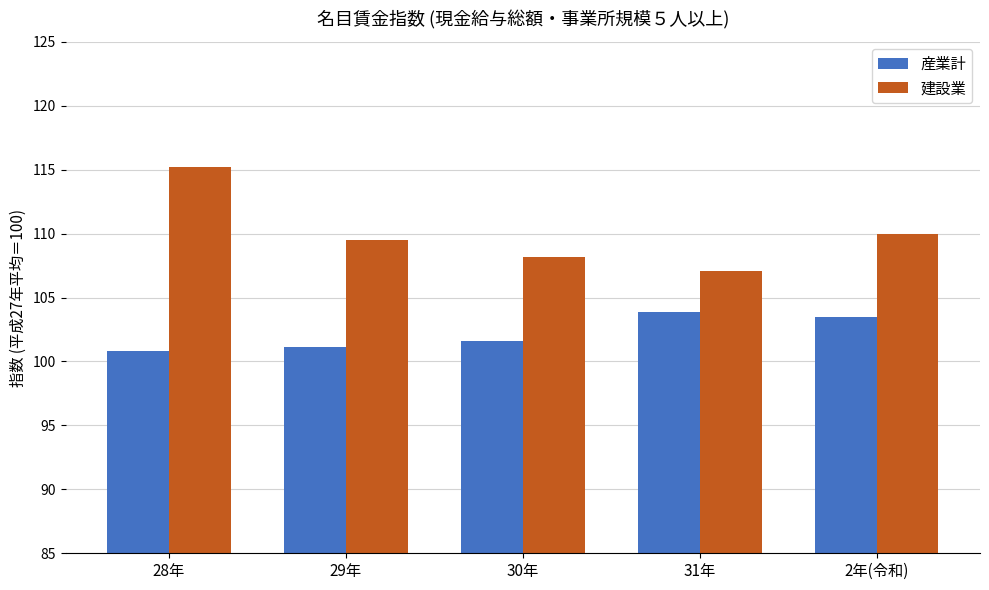

Reading left to right, list all the values displayed in this chart.

産業計: 28年=100.8	29年=101.1	30年=101.6	31年=103.9	2年(令和)=103.5
建設業: 28年=115.2	29年=109.5	30年=108.2	31年=107.1	2年(令和)=110.0